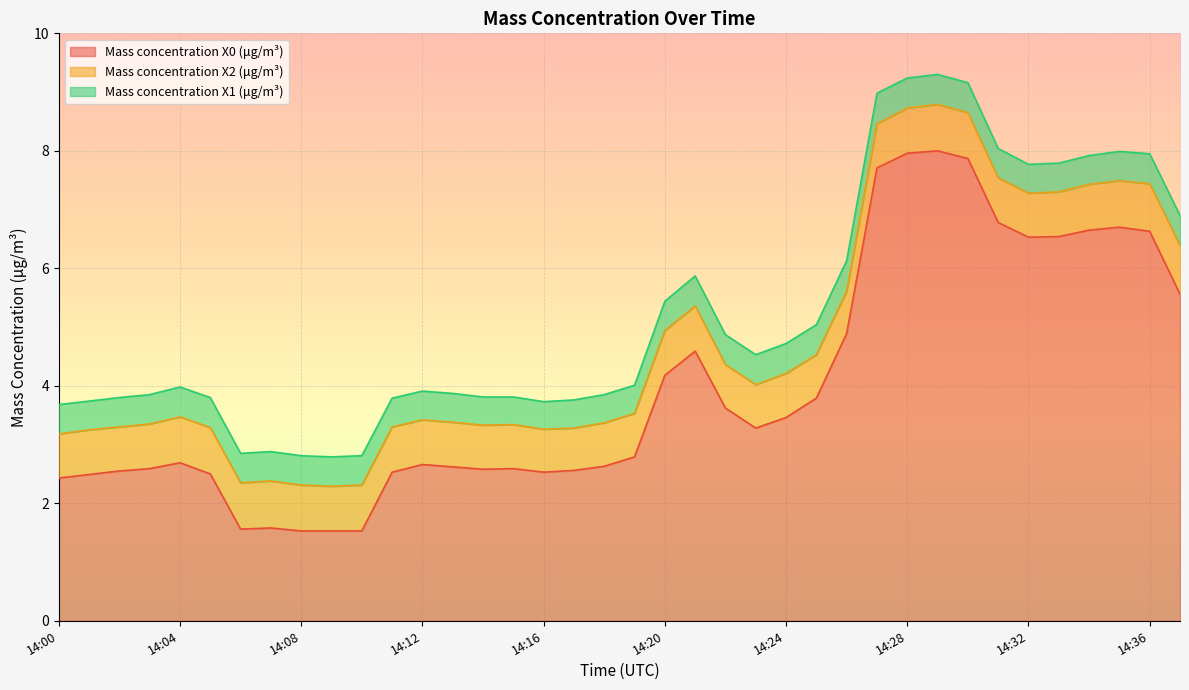

Where is Mass concentration X0 (μg/m³) nearest to the value 4?

14:20